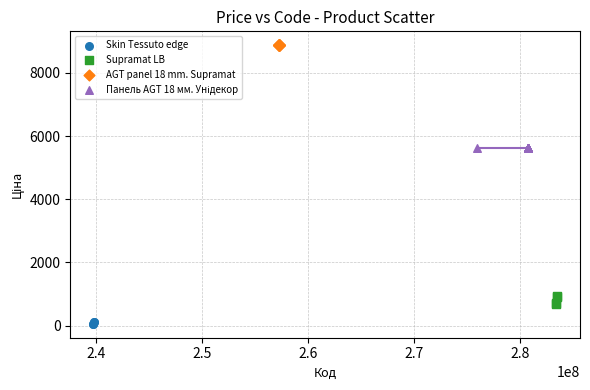

Which series reaches the minimum Y coordinate?

Skin Tessuto edge